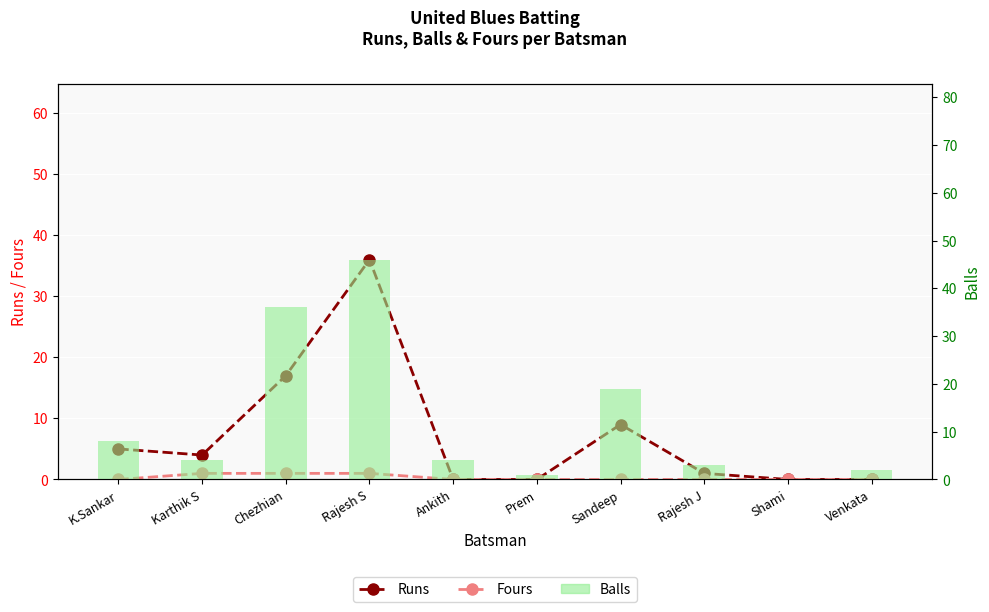

Which category has the lowest value in the Fours series?

K.Sankar